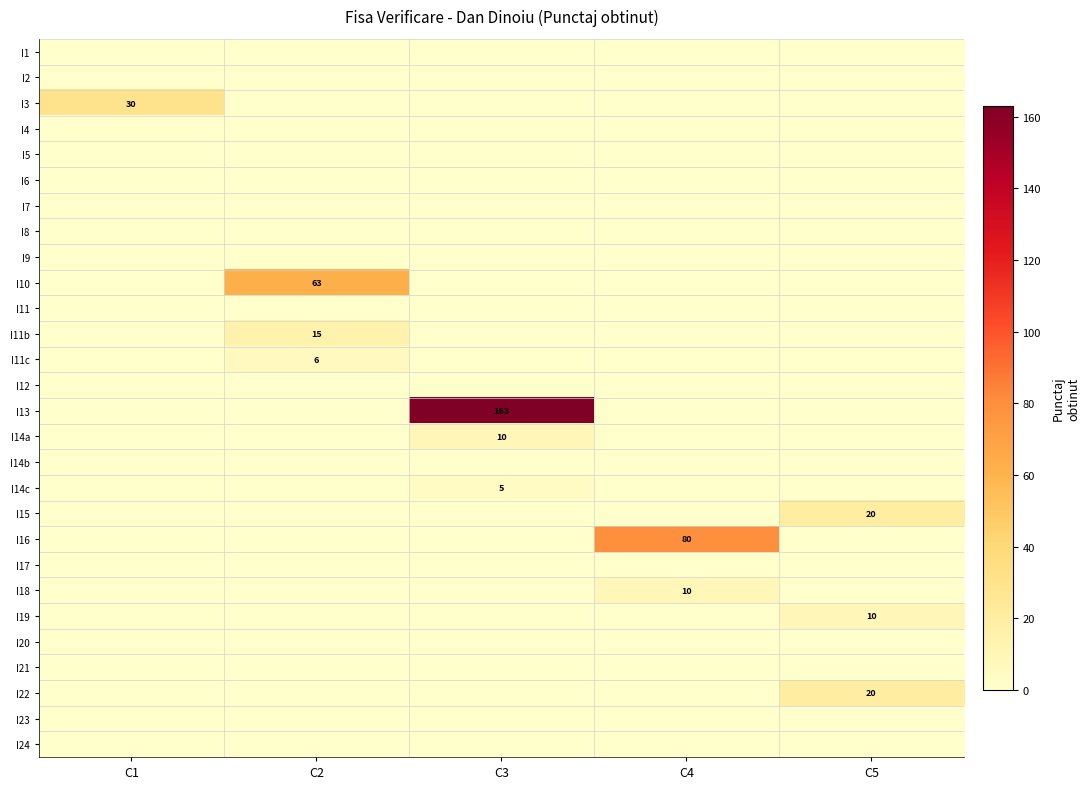

Is it true that I14a equals 5 at C3?

False